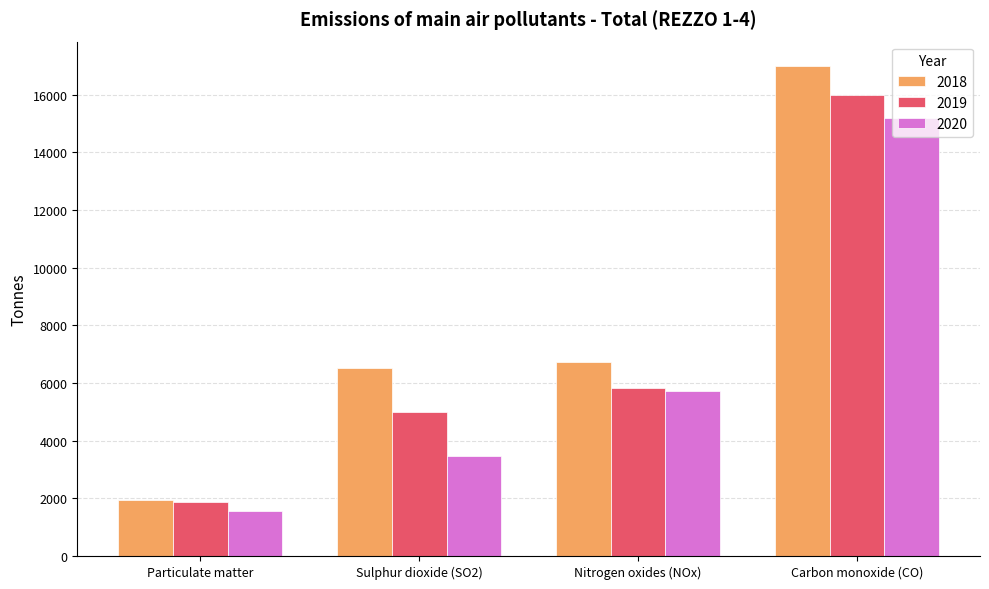

Where does the 2019 series first go above 5814?

Nitrogen oxides (NOx)